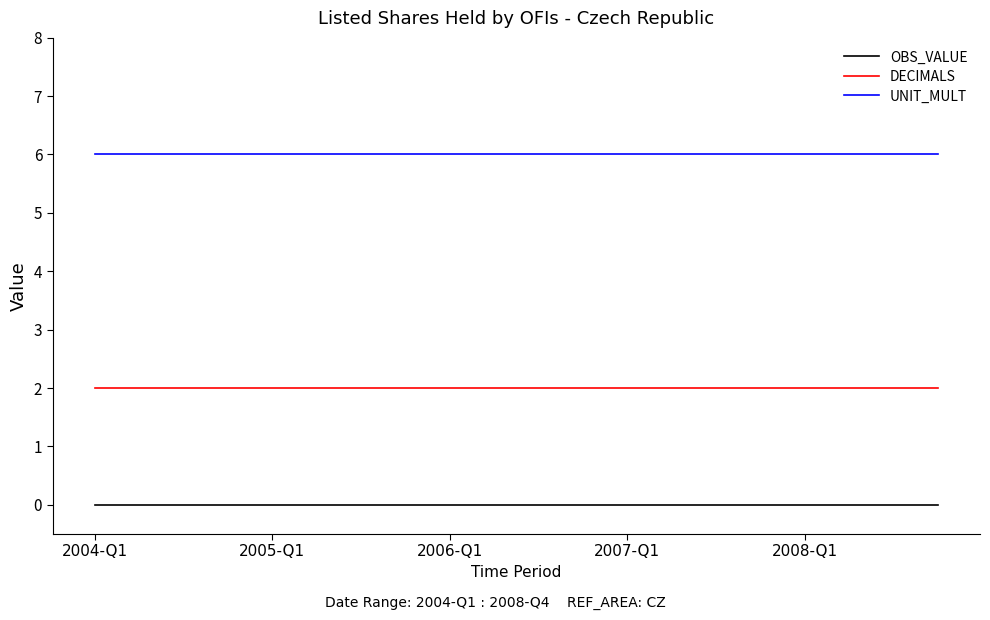

True or false: UNIT_MULT and OBS_VALUE intersect in this chart.

False